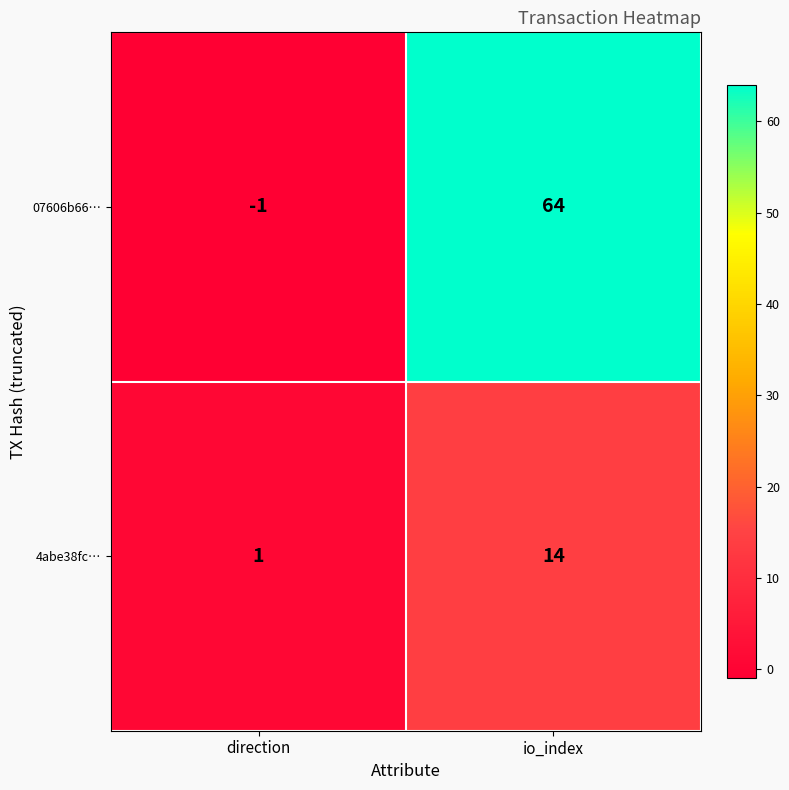

What is the average value of the 4abe38fc… series?

8